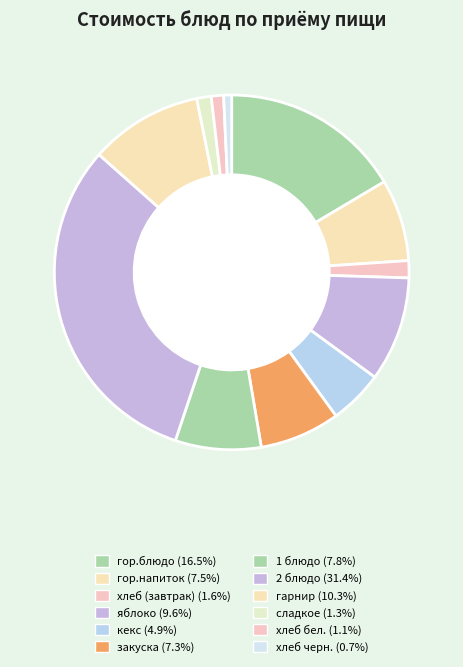

Count the number of slices in the pie.

12